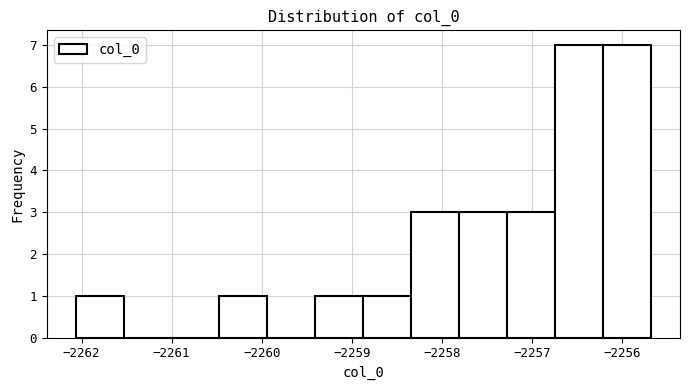

Reading left to right, transcribe this chart: for each bar, give the range it covers on the x-axis and its height. Neither the bar edges nor the heights are printed on the chart, so give them approximately, as read against the axes.

-2262.1 to -2261.5: 1
-2261.5 to -2261.0: 0
-2261.0 to -2260.5: 0
-2260.5 to -2259.9: 1
-2259.9 to -2259.4: 0
-2259.4 to -2258.9: 1
-2258.9 to -2258.3: 1
-2258.3 to -2257.8: 3
-2257.8 to -2257.3: 3
-2257.3 to -2256.7: 3
-2256.7 to -2256.2: 7
-2256.2 to -2255.7: 7